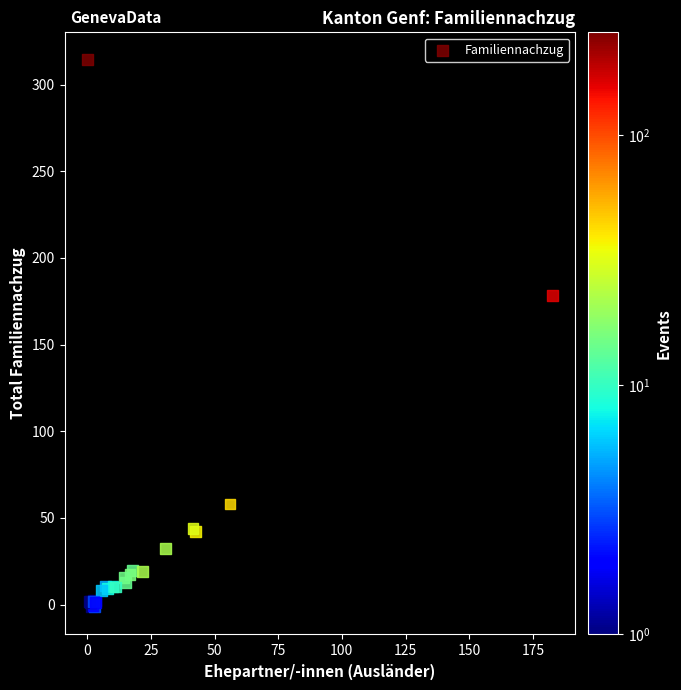

What Y value in the scatter plot is closest to 156?

178.5